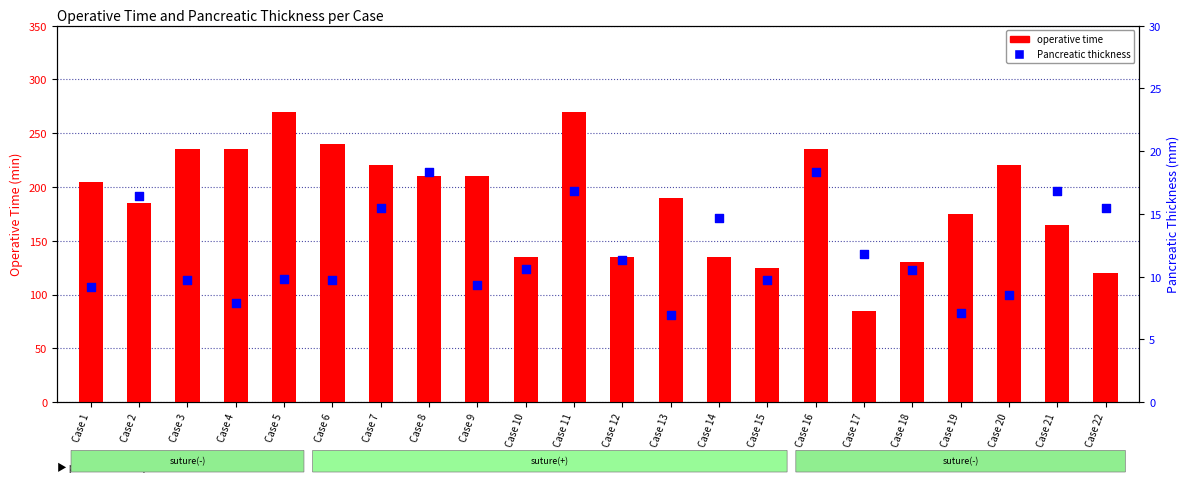

Which series has the widest spread of Y values?

operative time